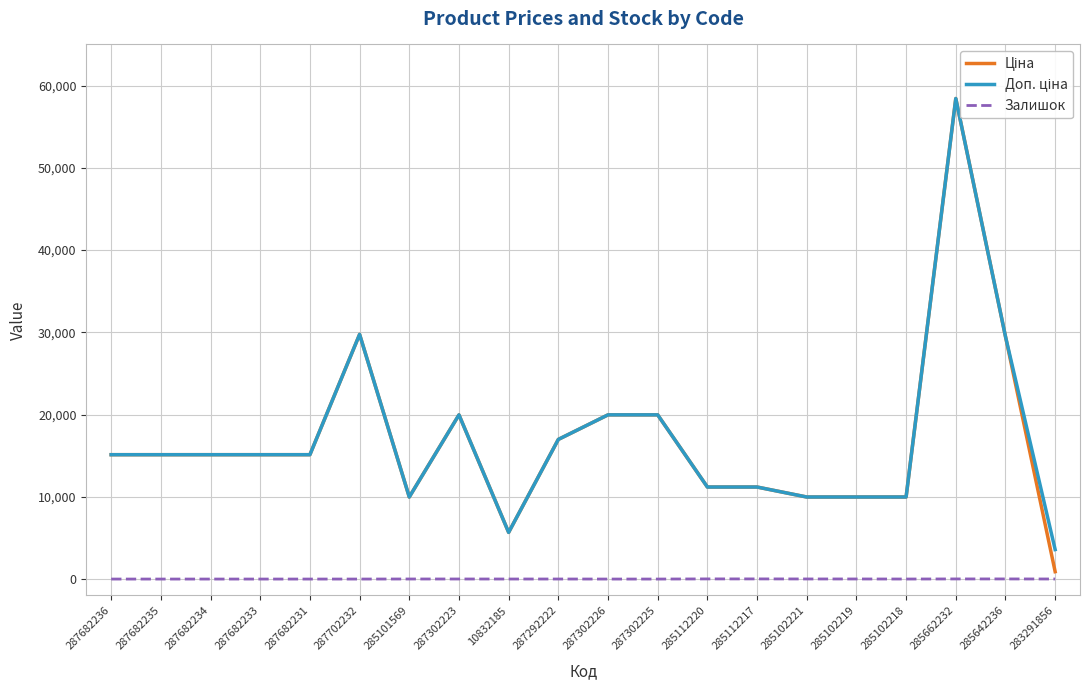

How many values in the Доп. ціна series exceed 15120?

7